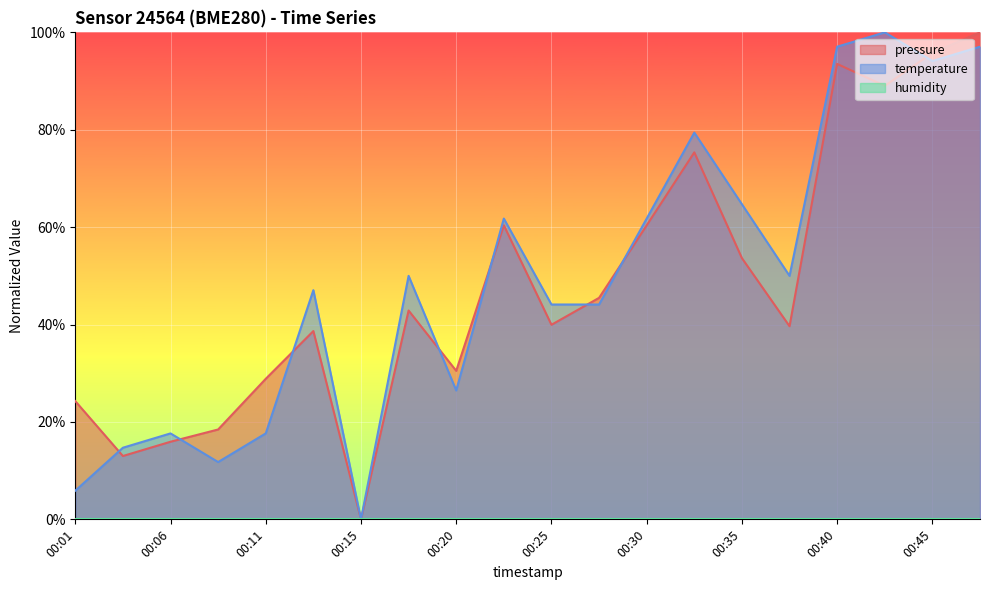

What is the difference between the highest and lowest values at 00:30?

61.8